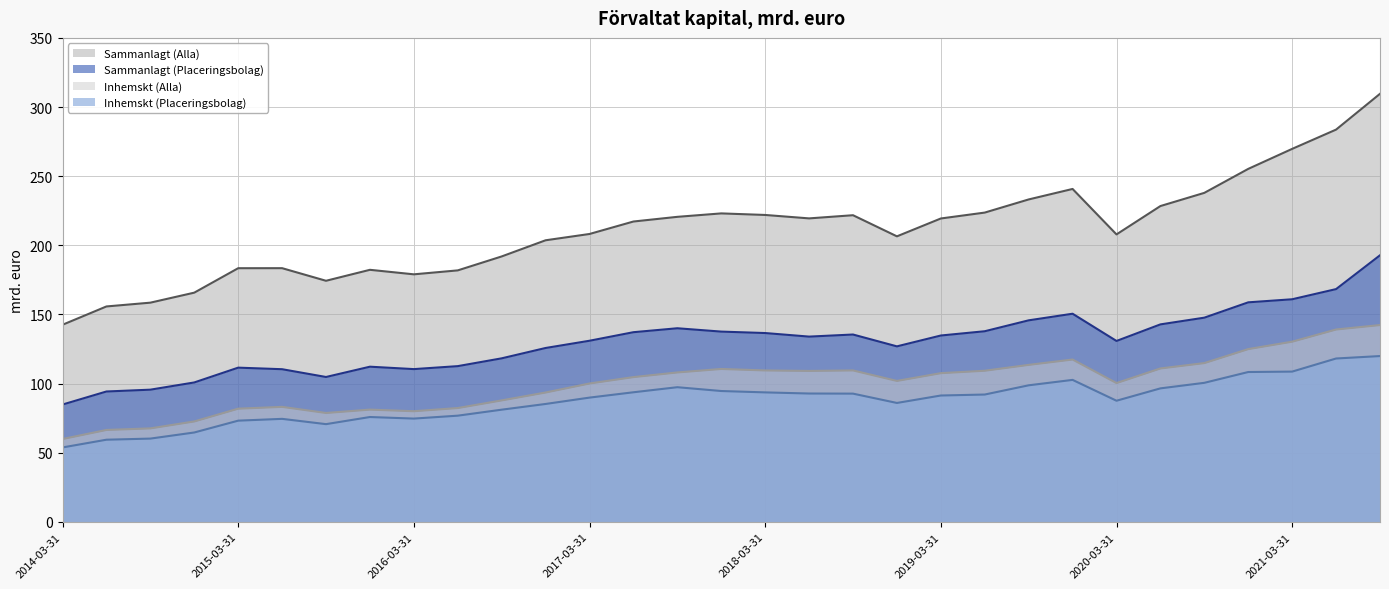

The Sammanlagt (Alla) series shows 228.4 at 2020-06-30. True or false?

True